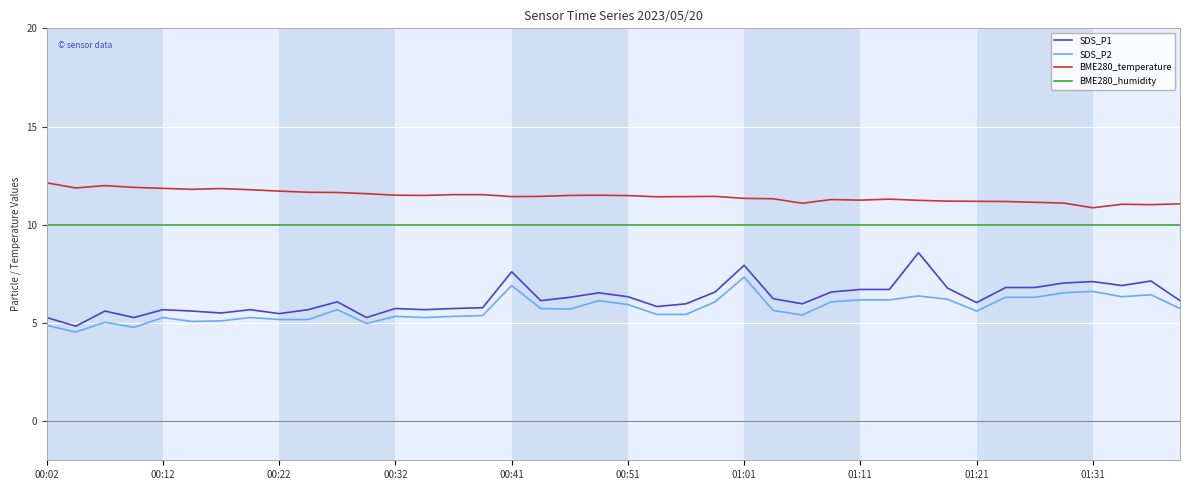

What is the maximum value for SDS_P1?

8.6